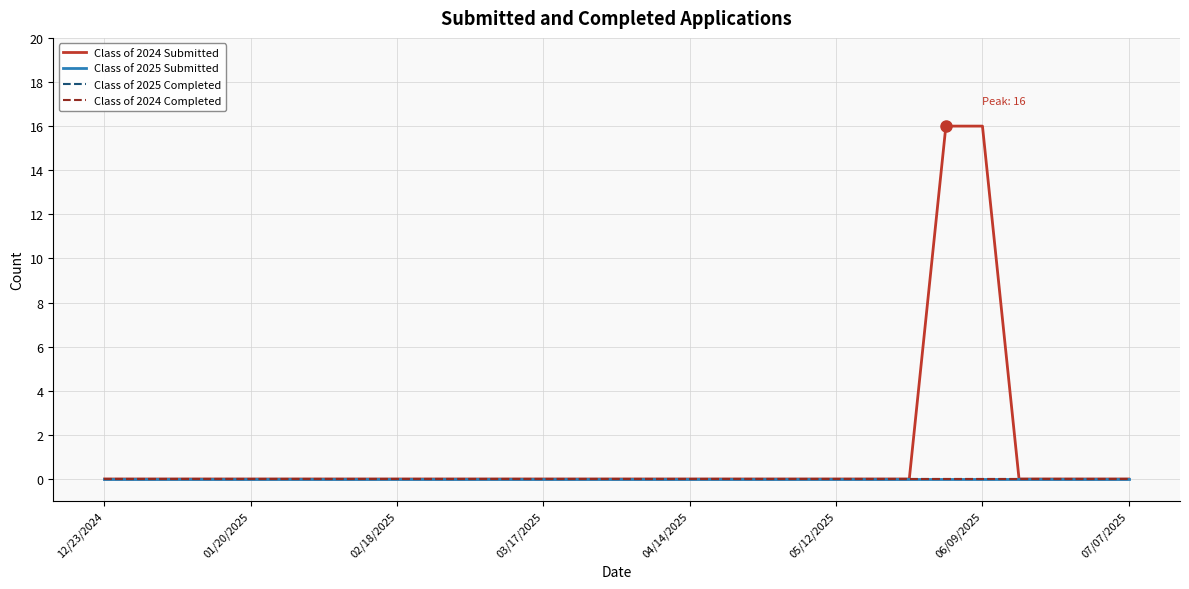

Is this an area chart (filled region under the line)?

No